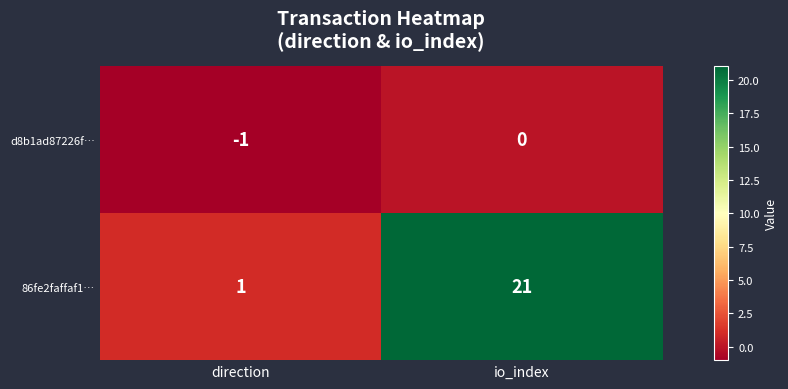

What is the sum of the 86fe2faffaf1… values at direction and io_index?

22